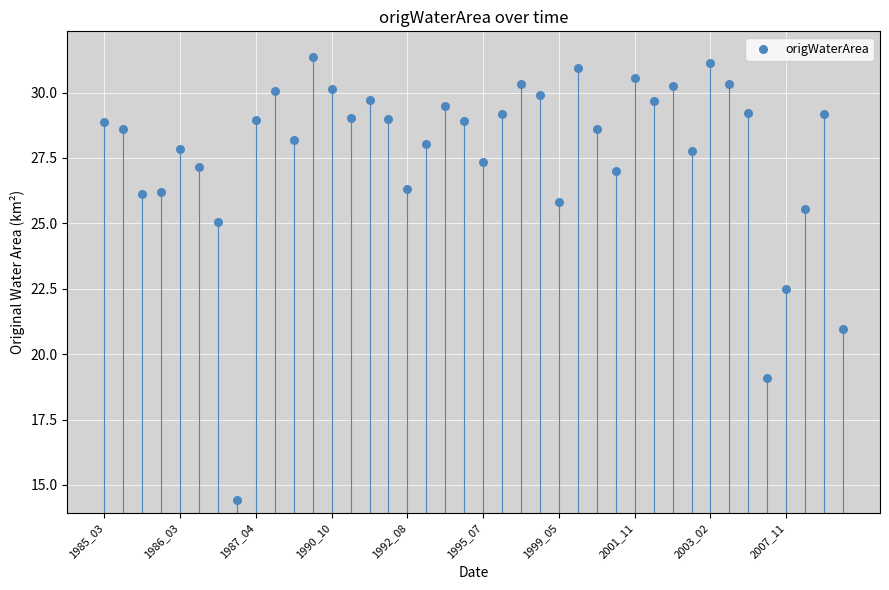

What is the range of Y values (max minus min)?

16.9